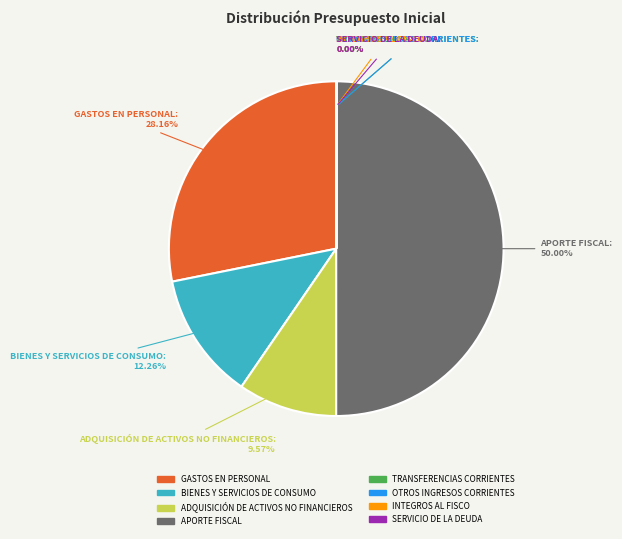

True or false: APORTE FISCAL accounts for 41% of the total.

False